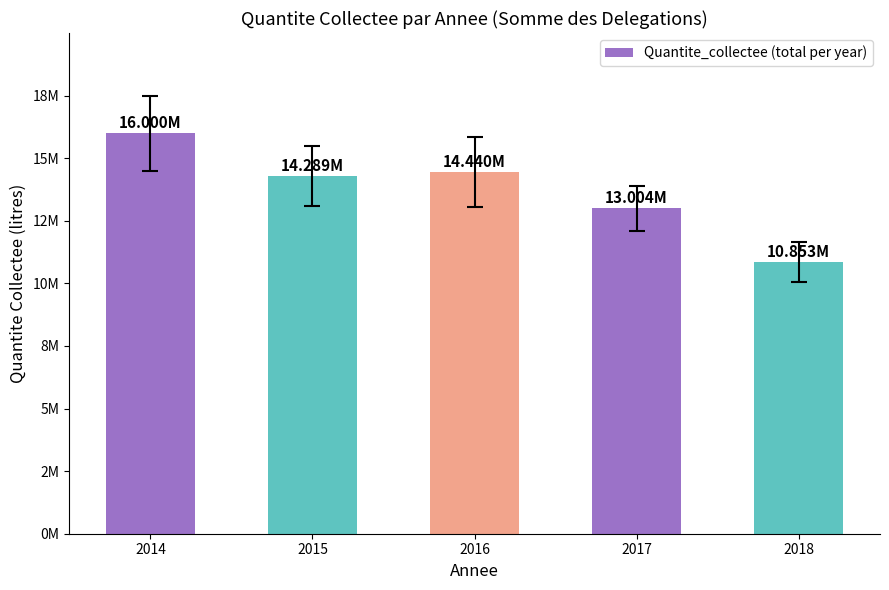

Does the chart contain any negative values?

No